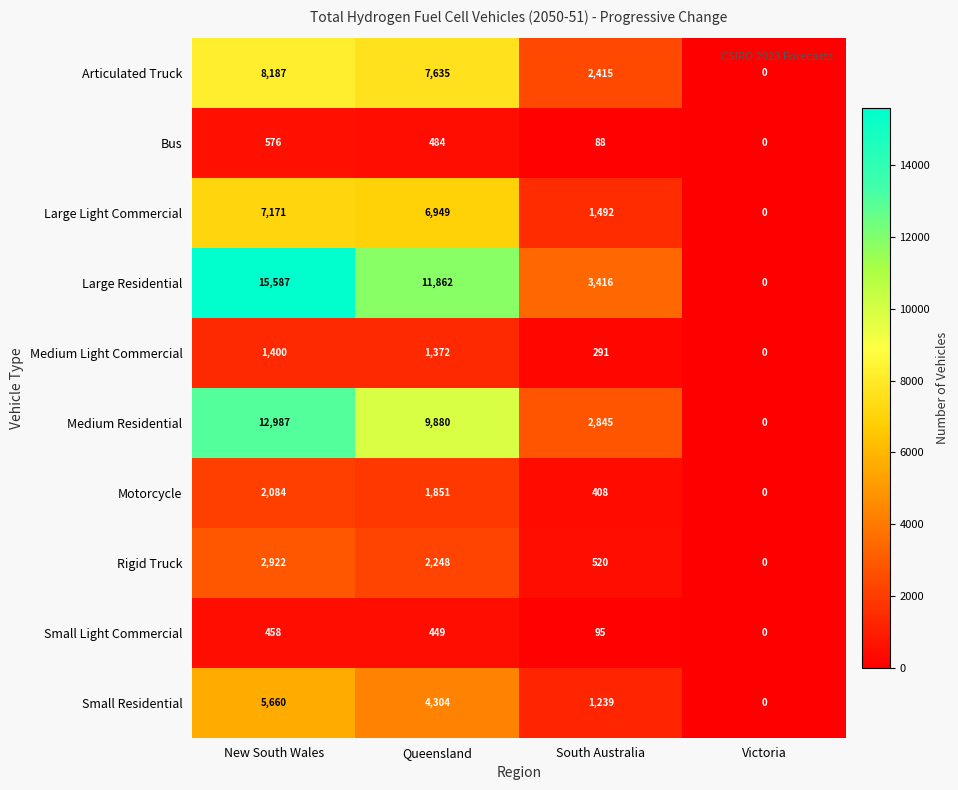

Where is Large Residential nearest to the value 7793?

Queensland